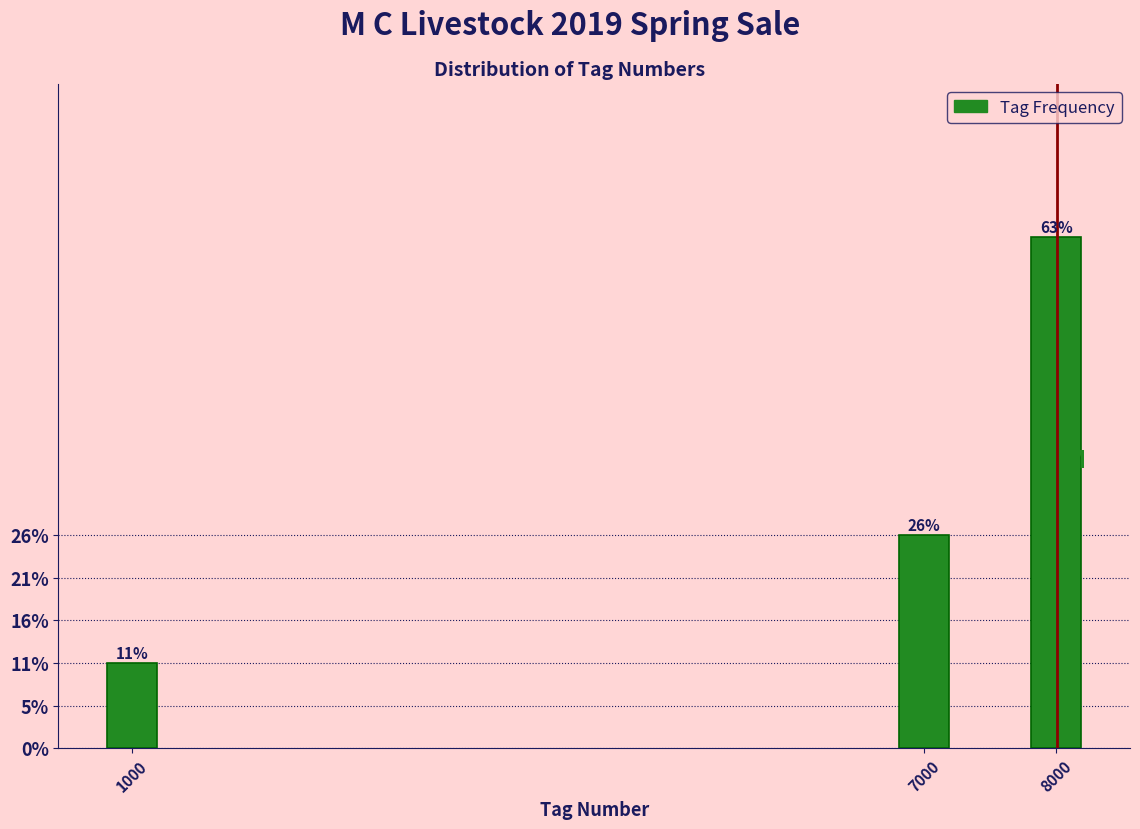

Are the bars horizontal?

No